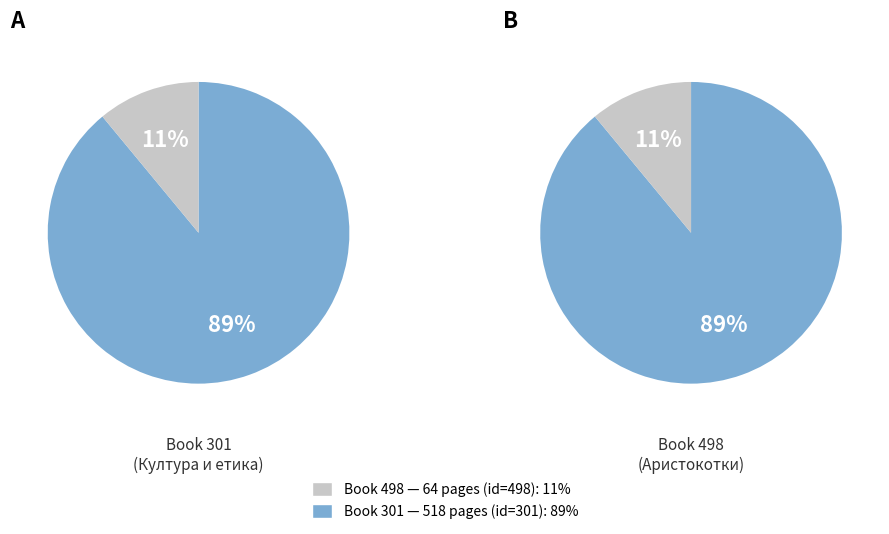

To the nearest percent, what percentage of the pie is 518?

89%